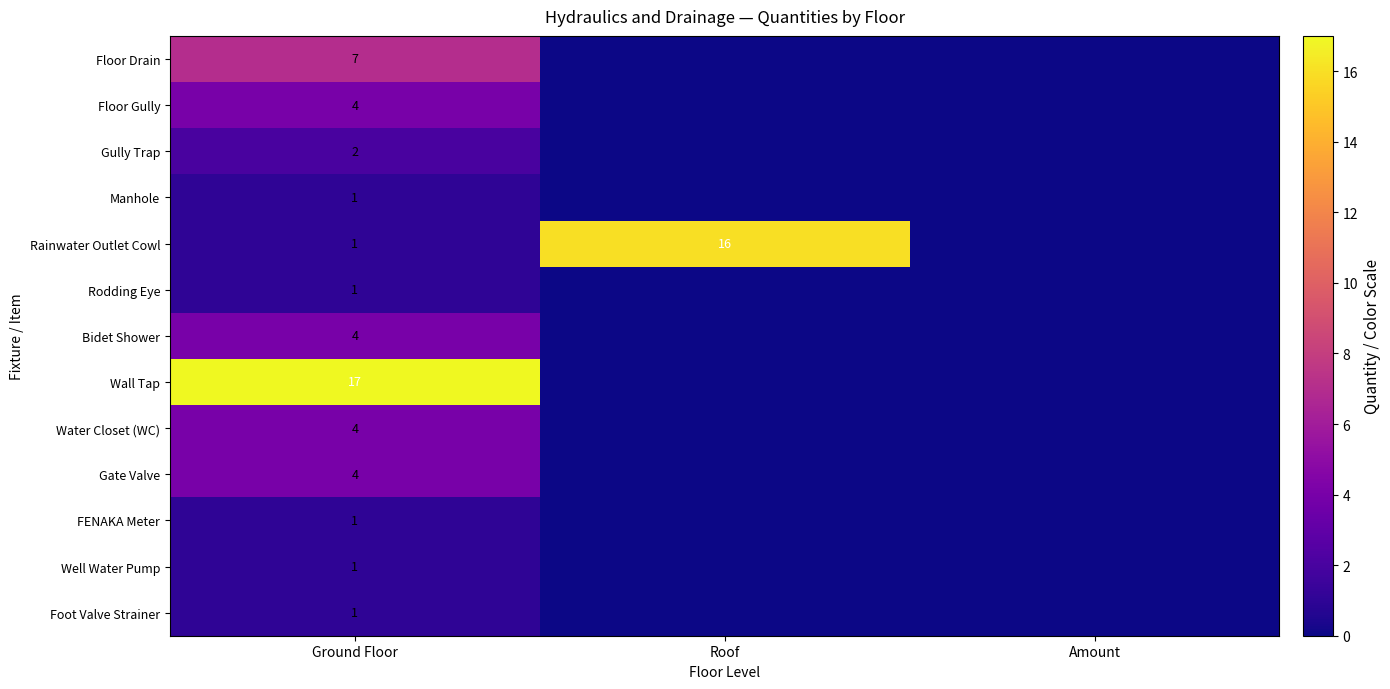

At which category is the sum across all series the highest?

Ground Floor